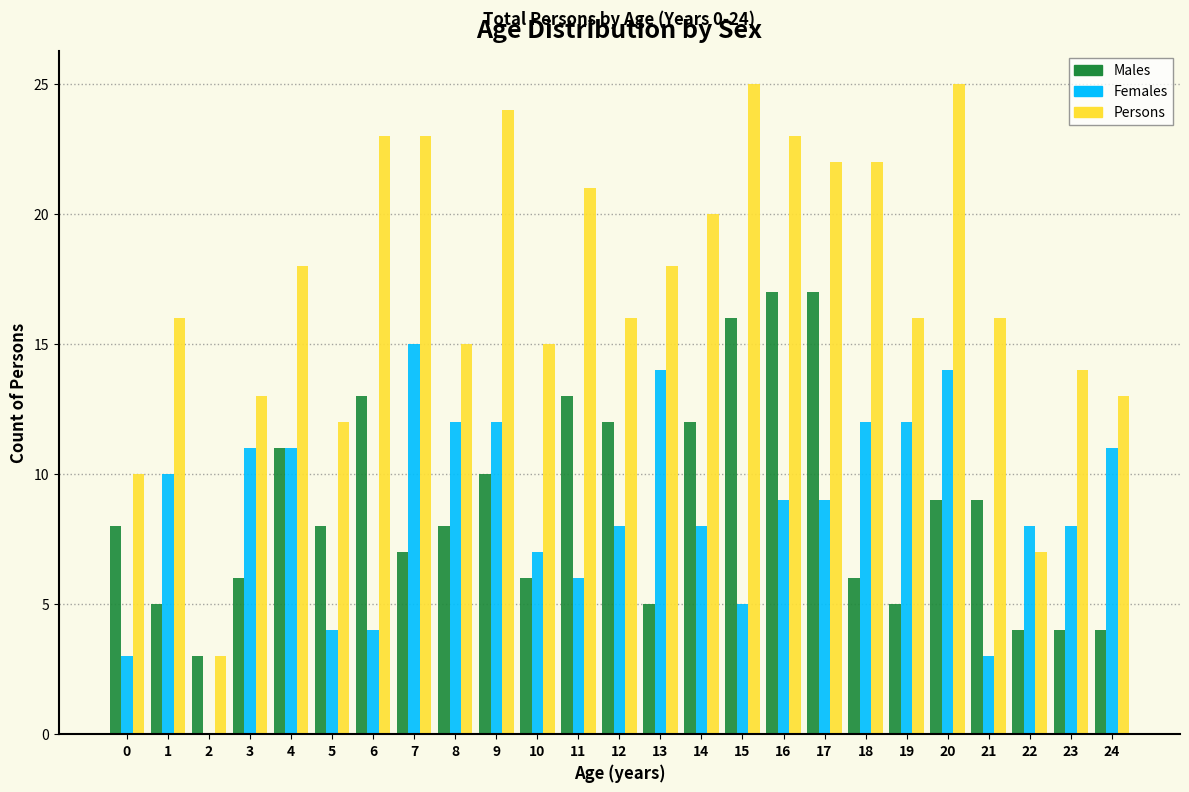

What is the maximum value for Females?

15